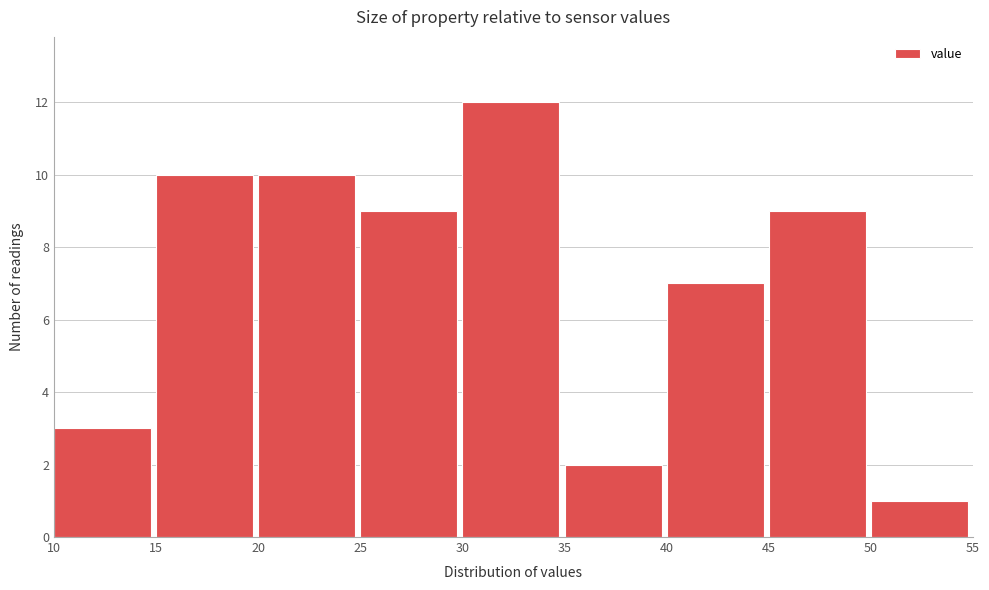

Reading left to right, list every bar in this chart as the range it spans on the x-axis followed by its height. The values are not printed on the chart, so give them approximately, as read against the axis.

10 to 15: 3
15 to 20: 10
20 to 25: 10
25 to 30: 9
30 to 35: 12
35 to 40: 2
40 to 45: 7
45 to 50: 9
50 to 55: 1